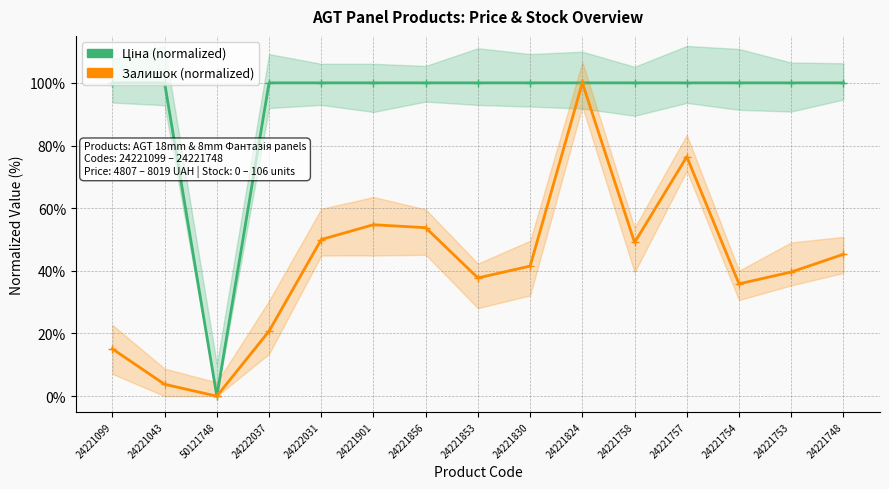

What is the value of the Залишок (normalized) point at the 12th from the left?

76.4